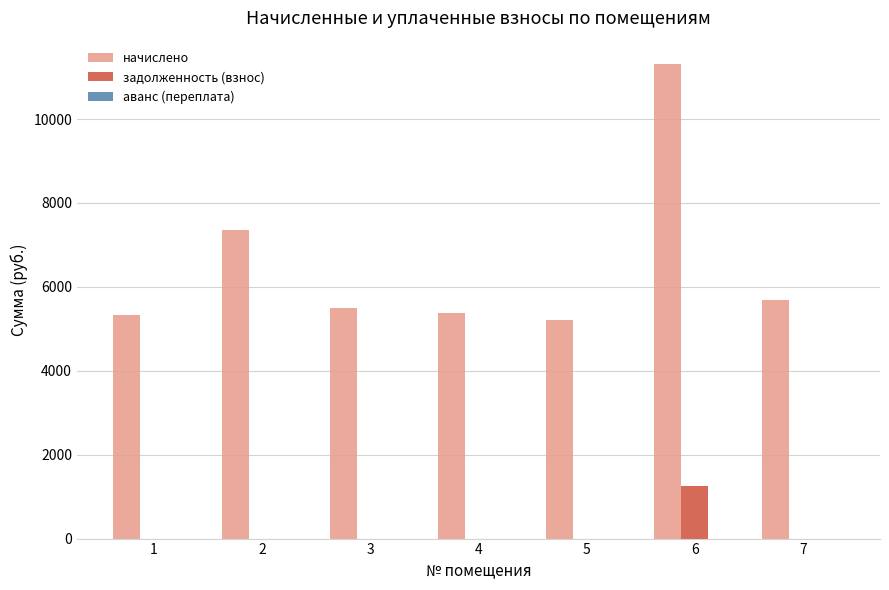

The value of начислено at 7 is 5688.4. True or false?

True